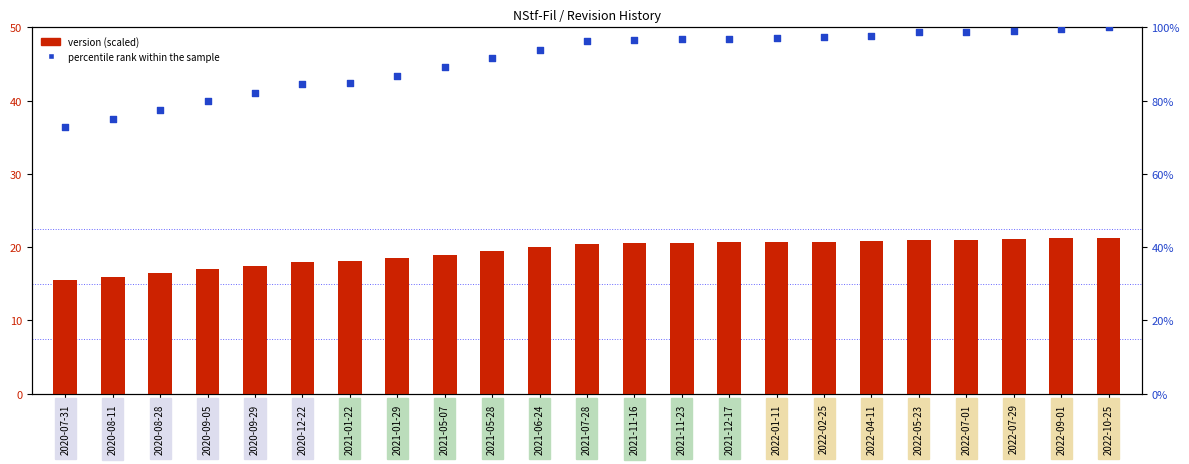

Which series contains the lowest Y value?

version (scaled)